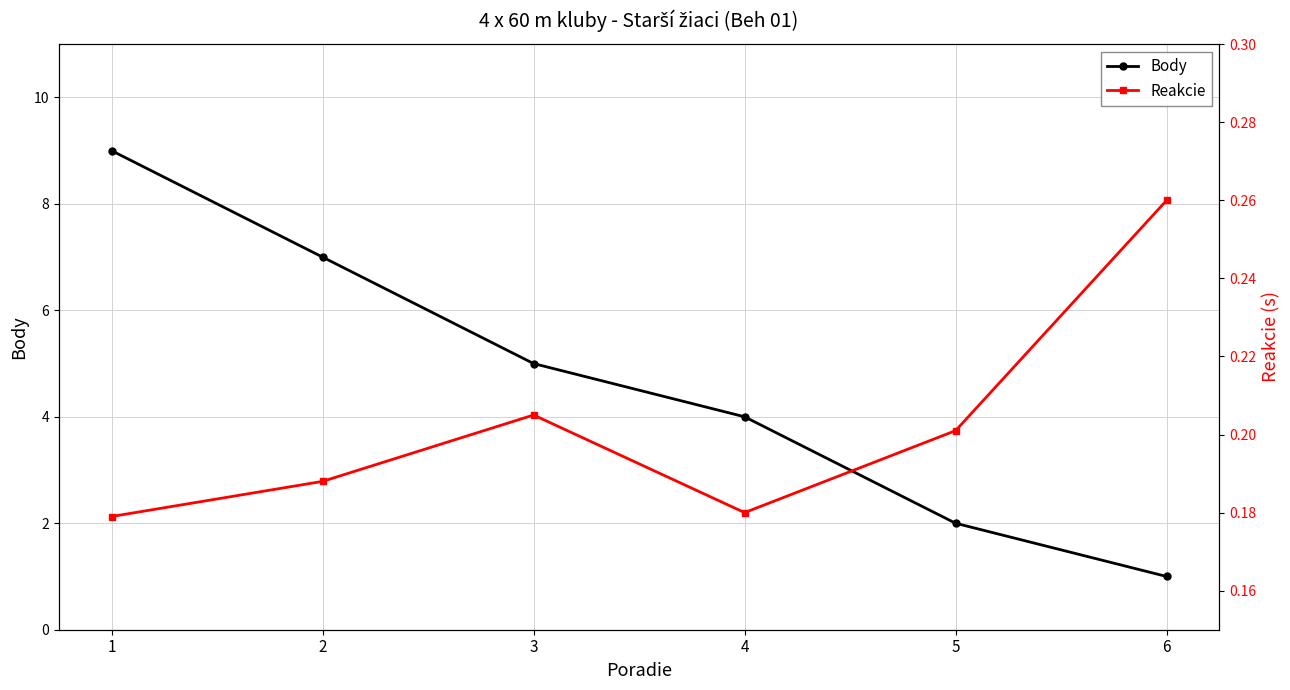

At 4, list the series in order from smallest to largest.

Reakcie, Body